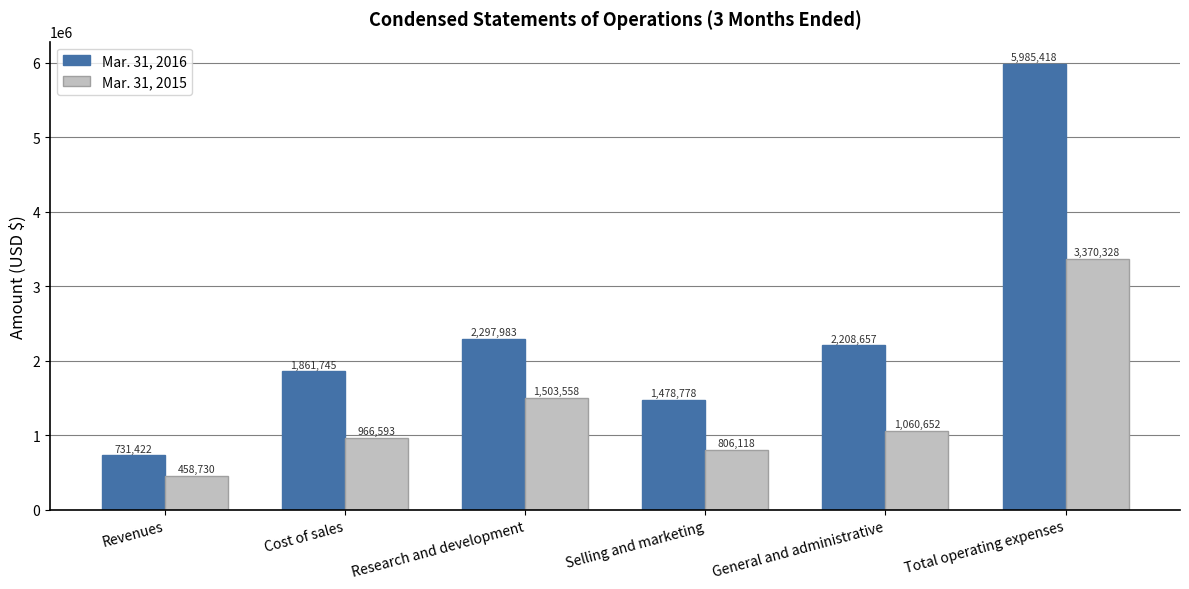

Which series has the widest spread of values?

Mar. 31, 2016